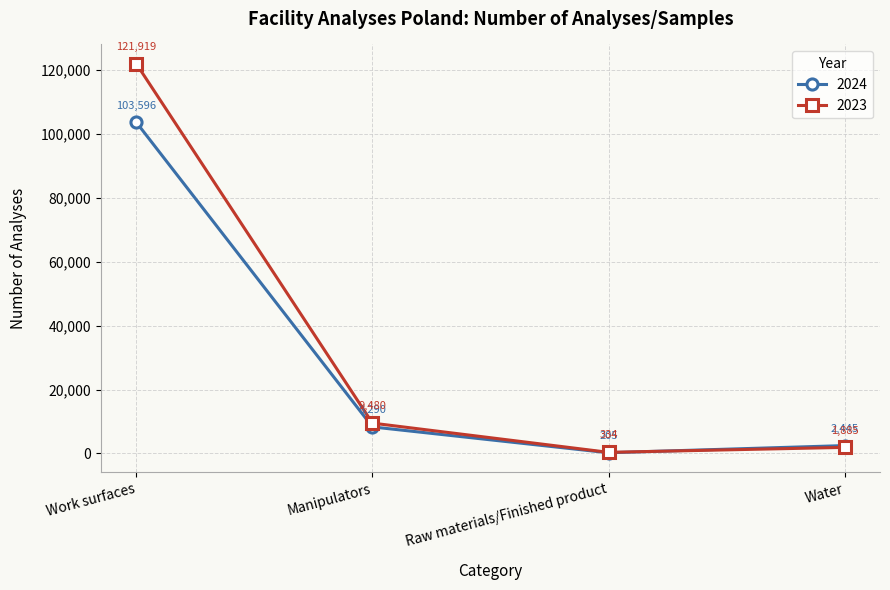

How many times do 2024 and 2023 cross each other?

1